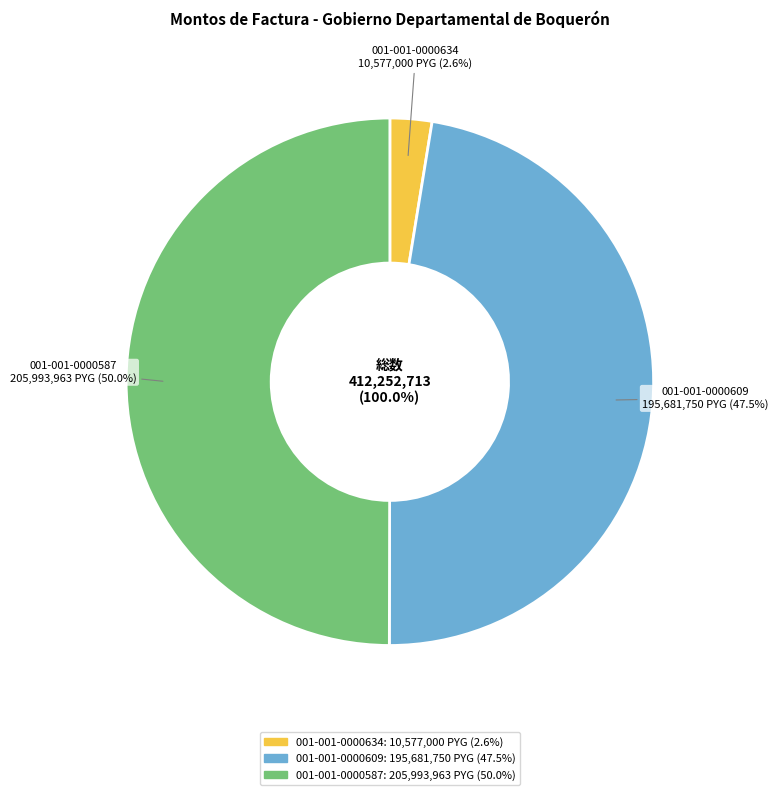

Does any single category account for the majority?

No